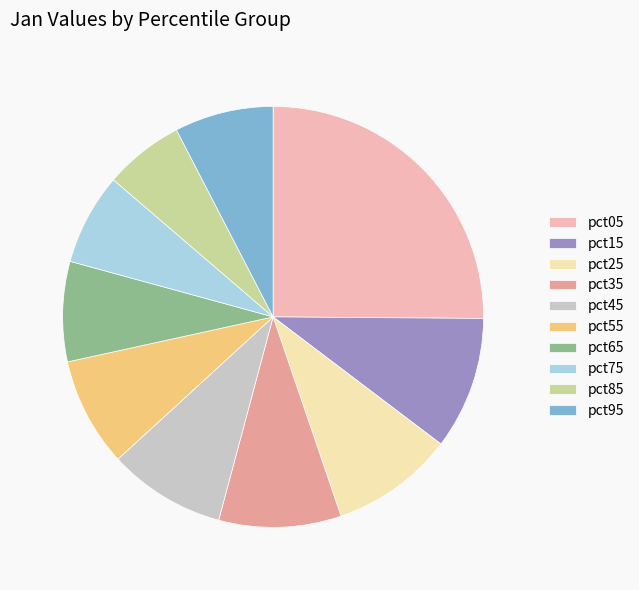

Does any single category account for the majority?

No